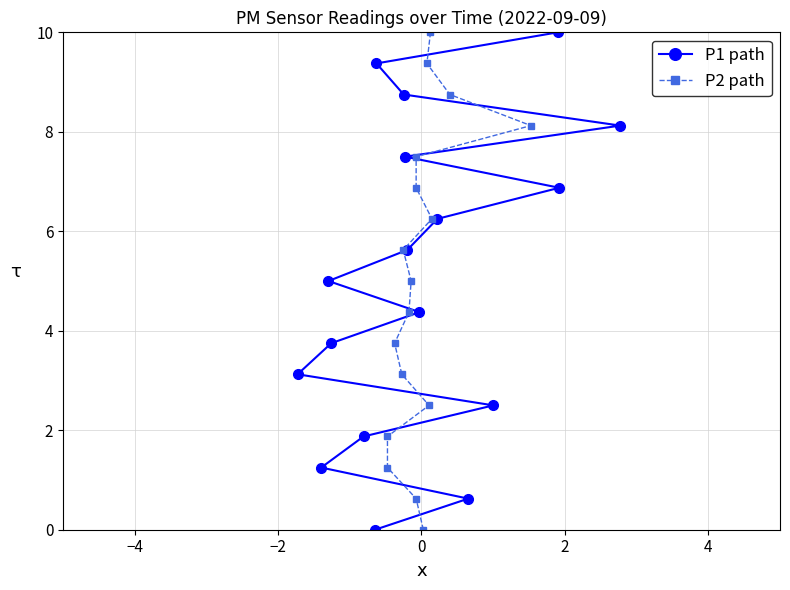

What is the value of the P1 path point at the 8th from the left?

8.8